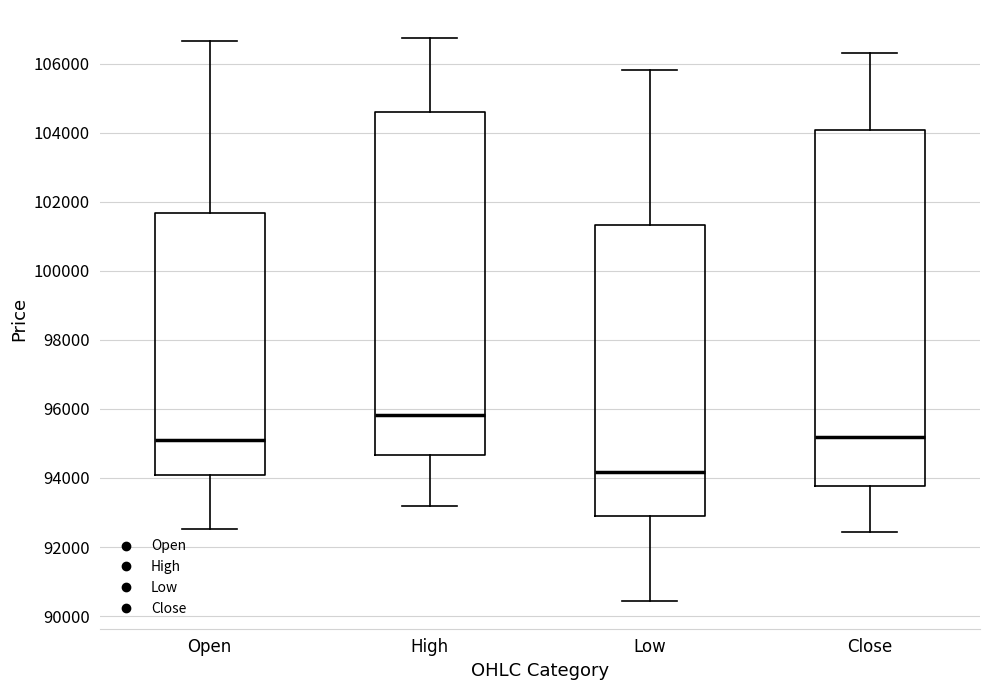

Which box is the tallest, from its lower edge to its upper edge?

Close